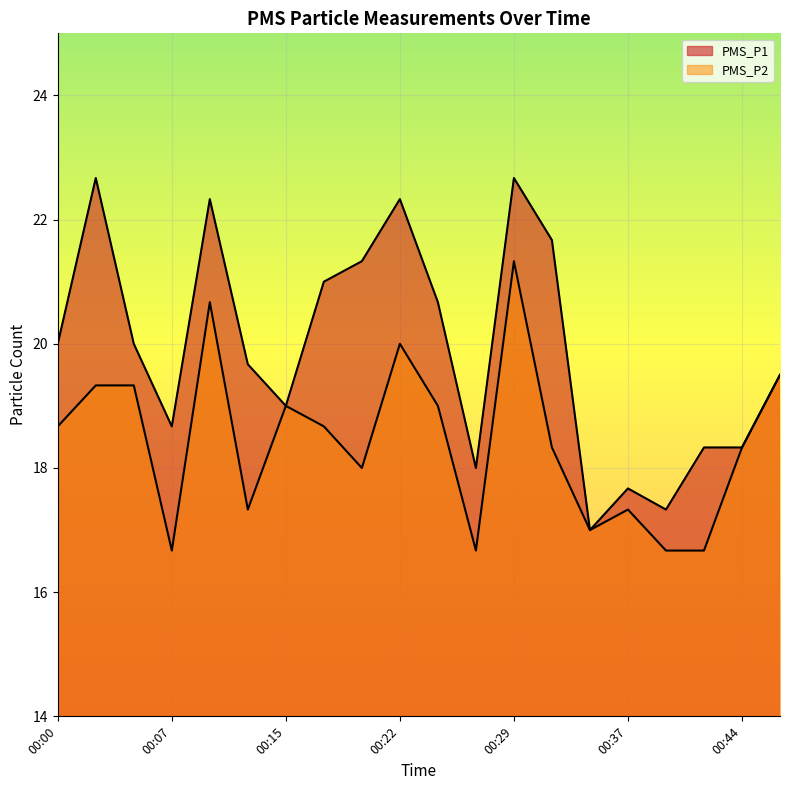

Reading left to right, extract all data points from this chart.

PMS_P1: 20.0	22.7	20.0	18.7	22.3	19.7	19.0	21.0	21.3	22.3	20.7	18.0	22.7	21.7	17.0	17.7	17.3	18.3	18.3	19.5
PMS_P2: 18.7	19.3	19.3	16.7	20.7	17.3	19.0	18.7	18.0	20.0	19.0	16.7	21.3	18.3	17.0	17.3	16.7	16.7	18.3	19.5